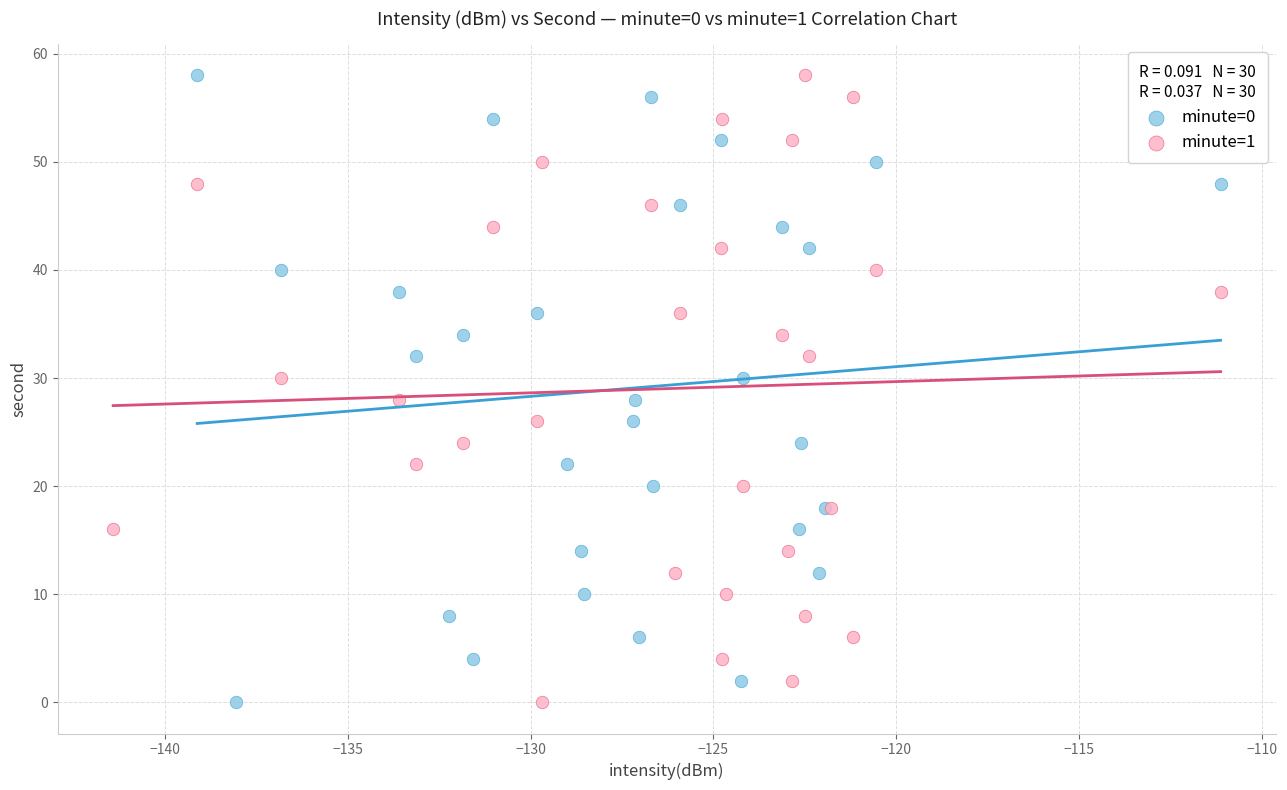

What are all the series names shown in the legend?

minute=0, minute=1